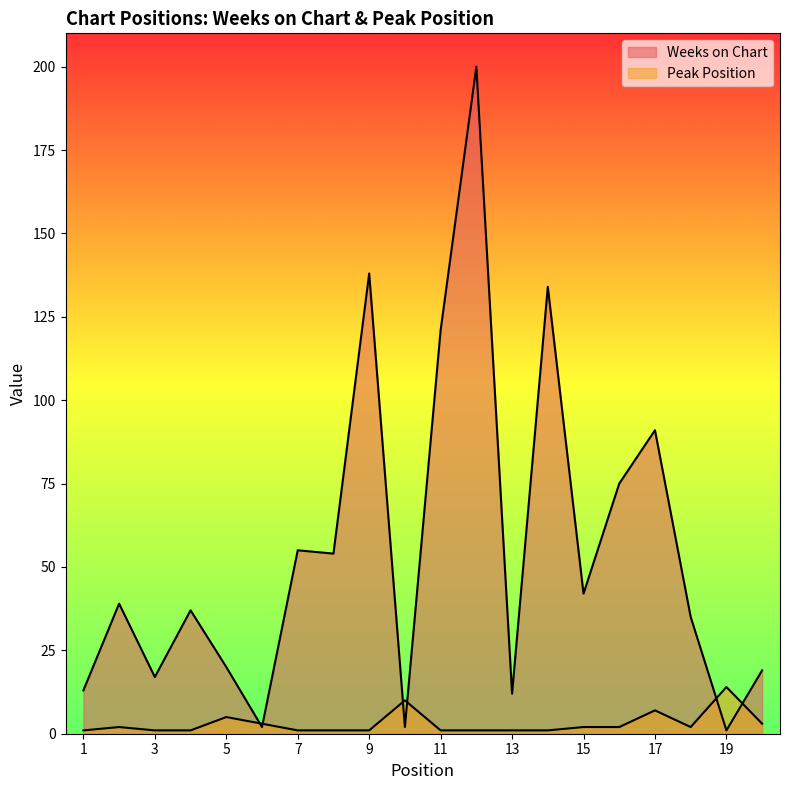

The value of Weeks on Chart at 11 is 121. True or false?

True